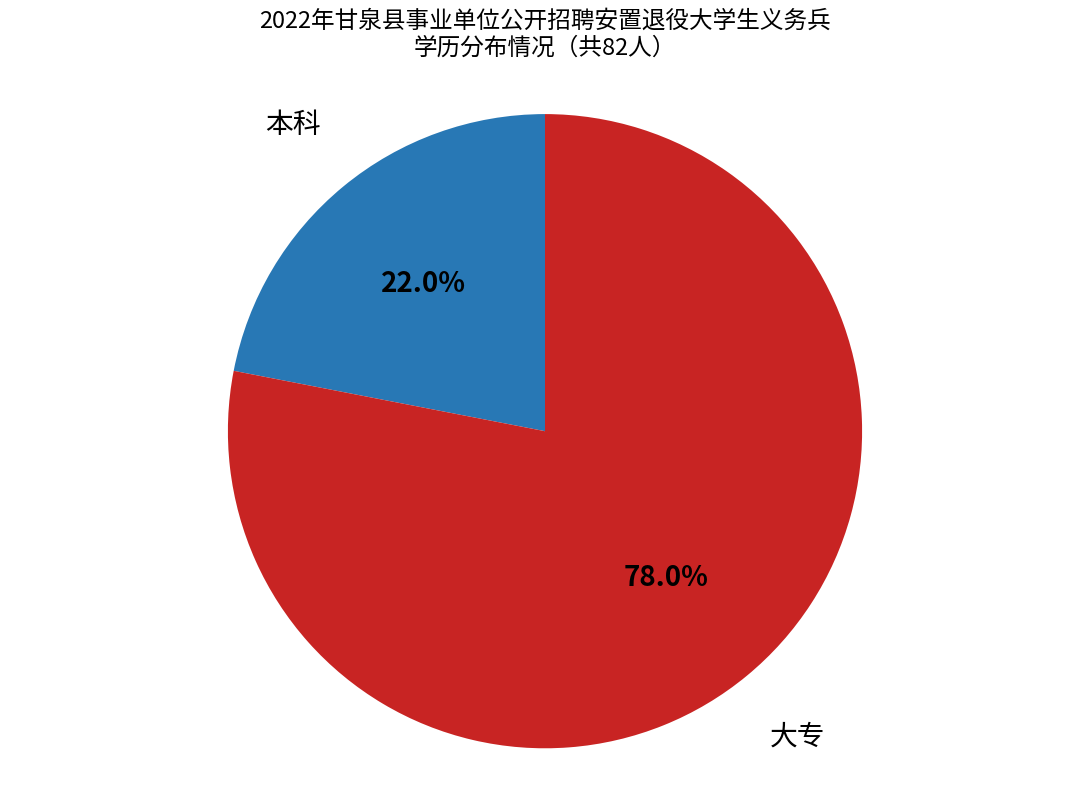

Is there any slice that represents more than half of the pie?

Yes